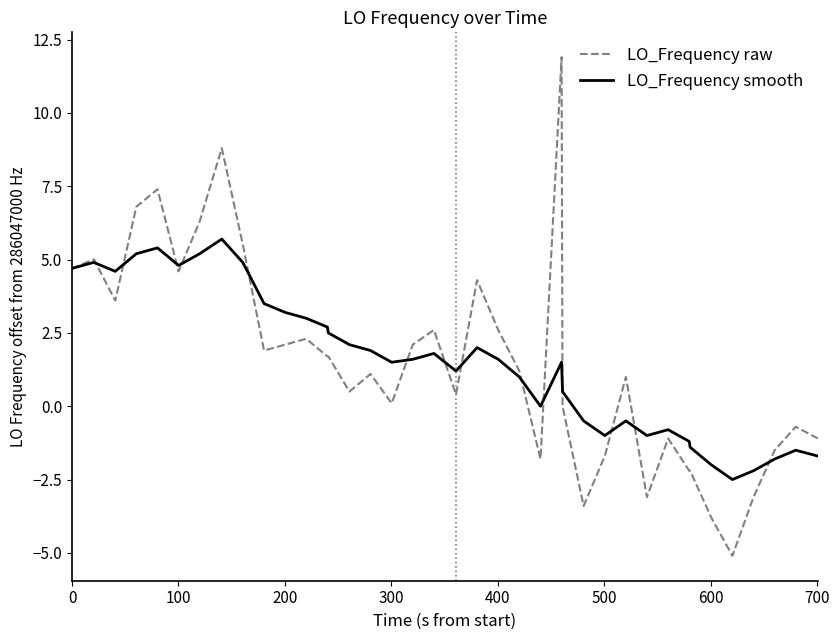

What is the highest value of the LO_Frequency raw series?

11.9